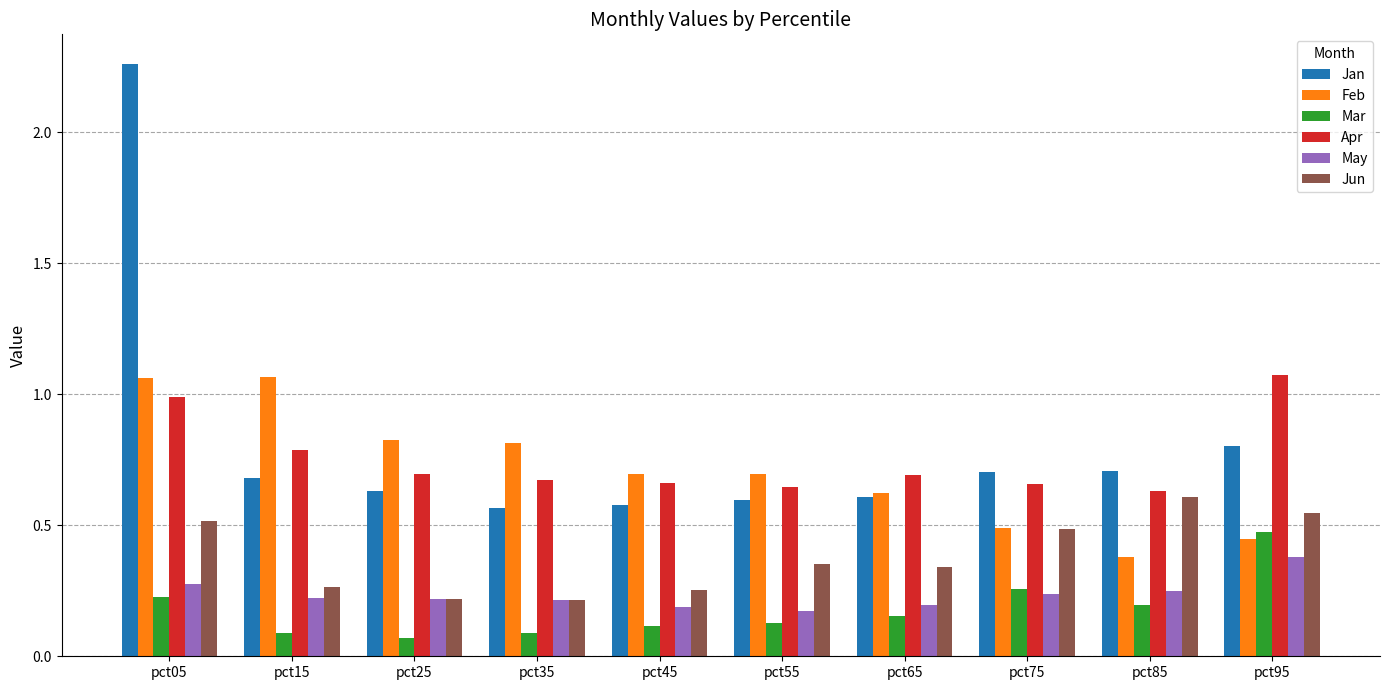

The Apr series shows 0.9 at pct65. True or false?

False